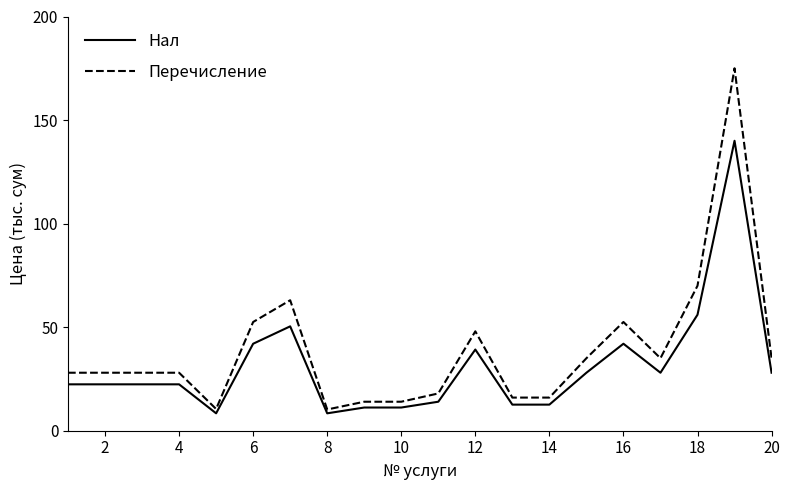

How many lines are shown in the chart?

2